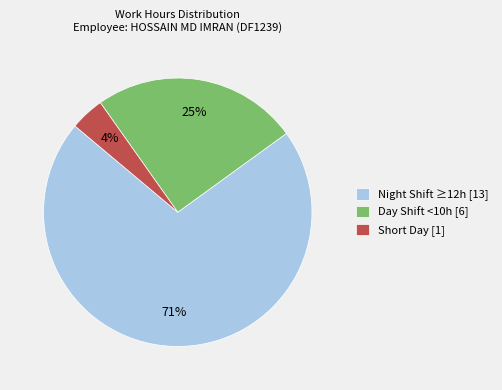

How many segments does this pie chart have?

3